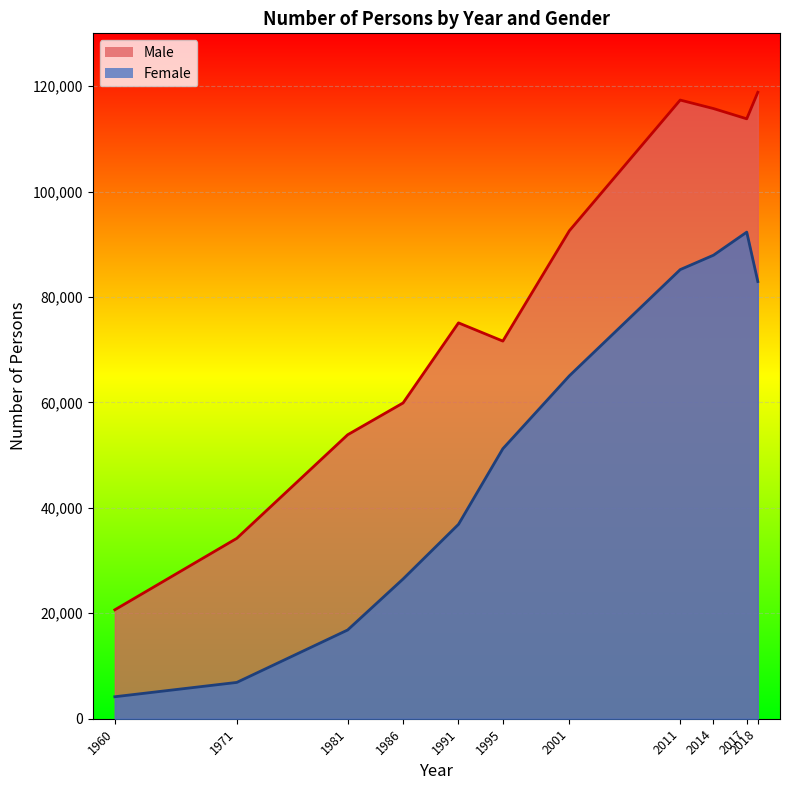

How many interior local valleys (lower than both neighbors) does the data have?

2